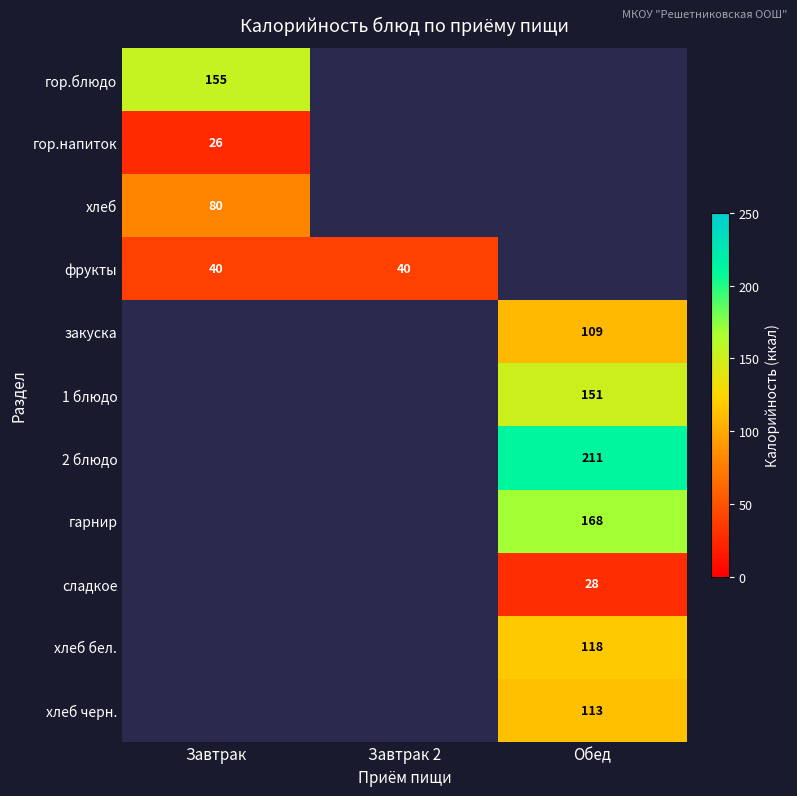

Is the value of гарнир at Обед greater than the value of закуска at Обед?

Yes